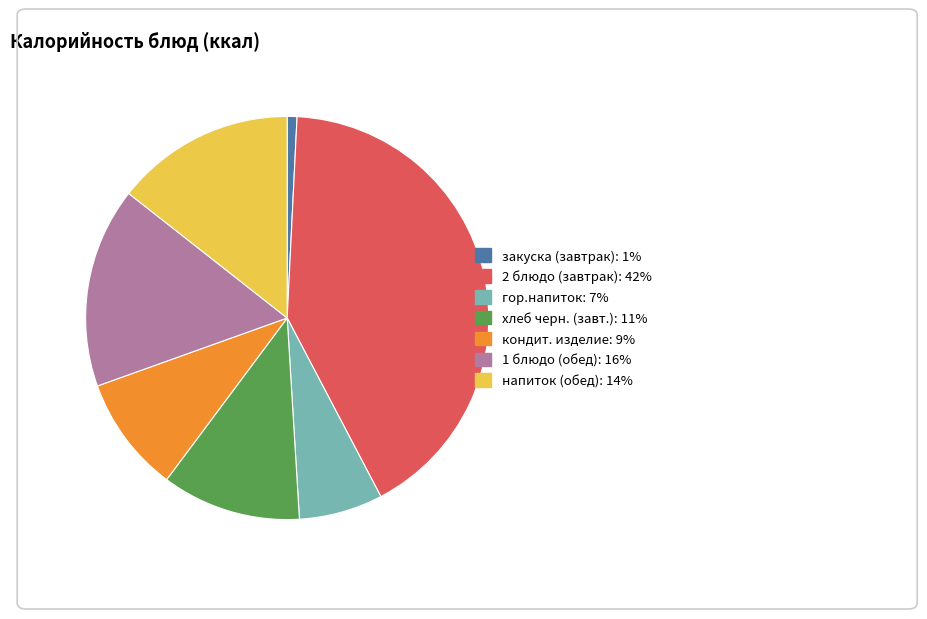

How many slices are in this pie chart?

7